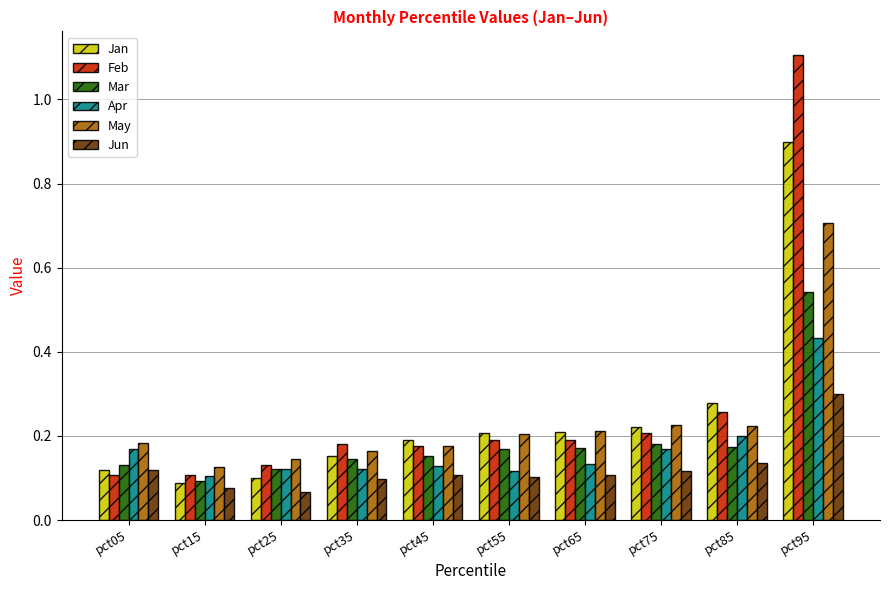

What is the sum of all Mar values?

1.9